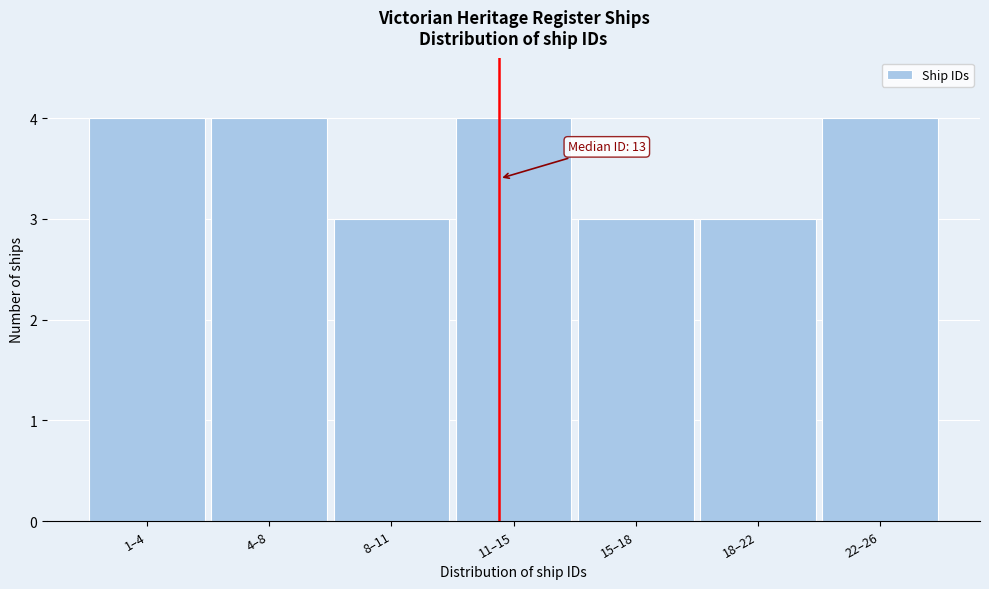

Reading left to right, list all the values displayed in this chart.

4	4	3	4	3	3	4